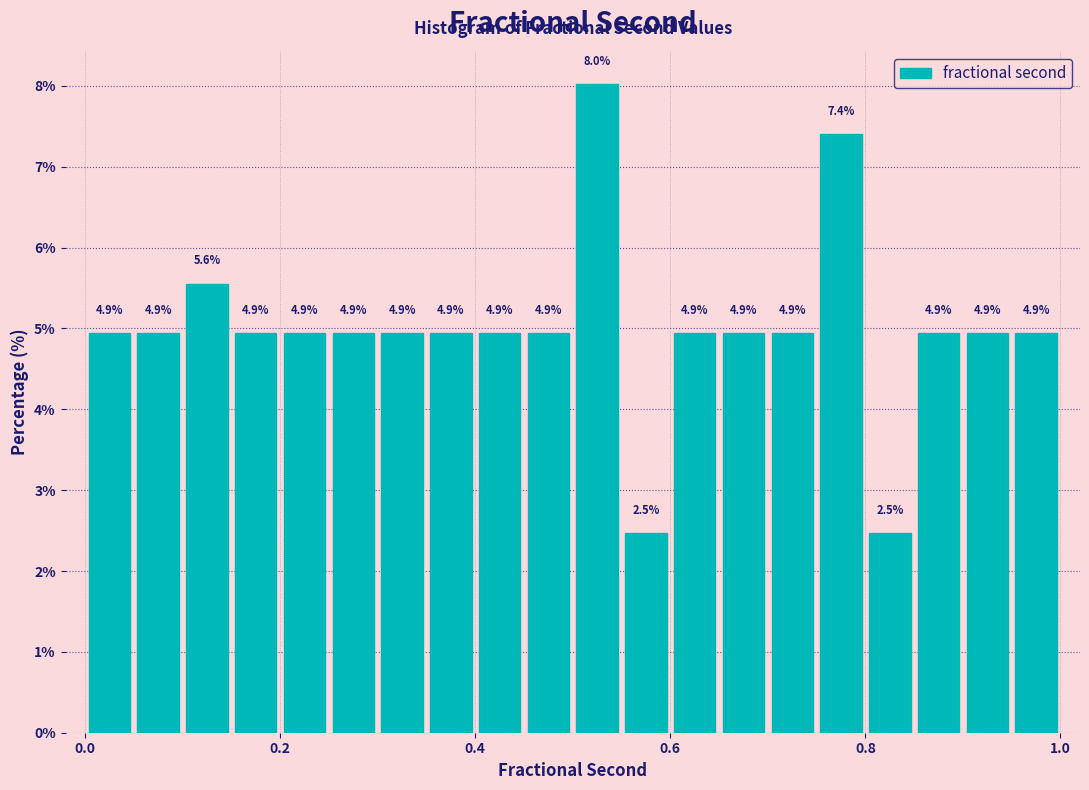

Read against the x-axis, roughly where is the centre of the tallest bar?

0.52